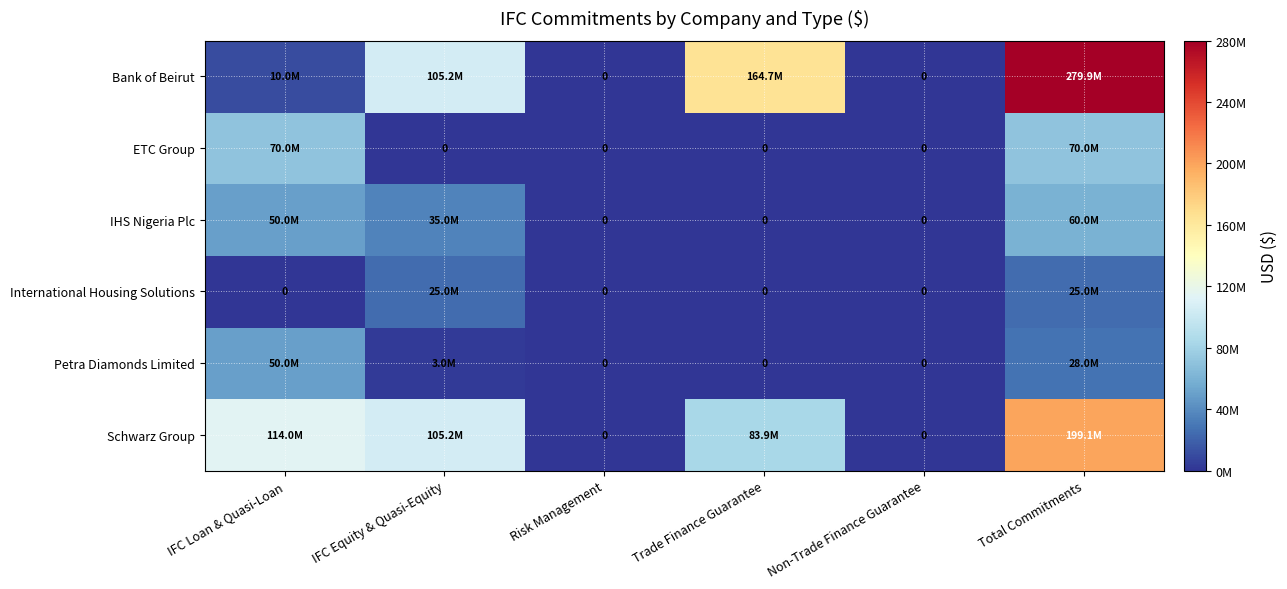

At which label does Schwarz Group first exceed 105207308?

IFC Loan & Quasi-Loan